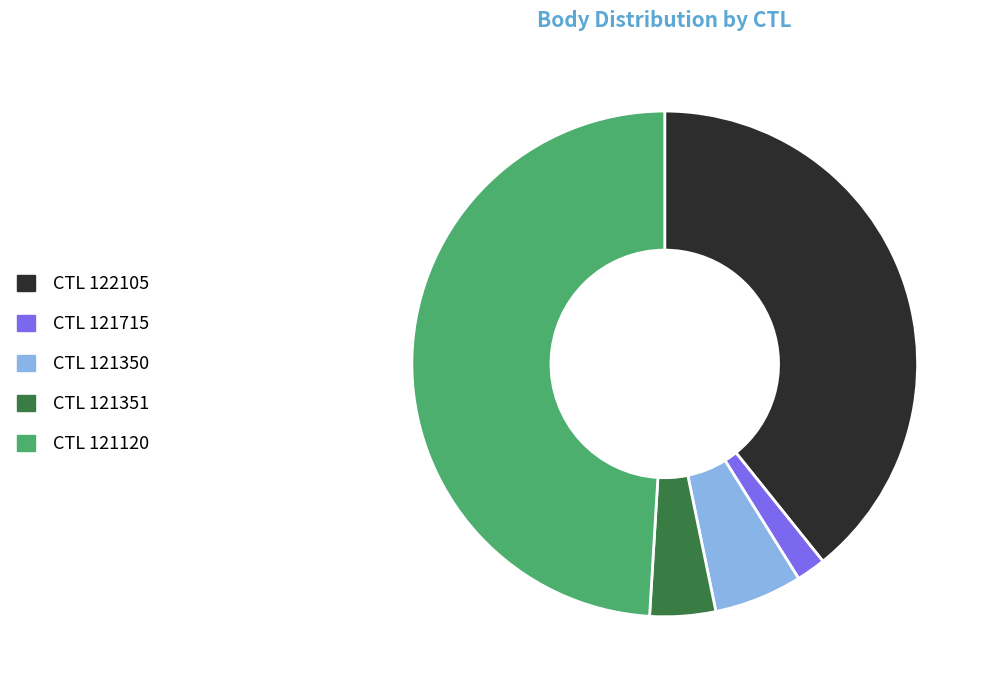

Is there a majority slice in this chart?

No